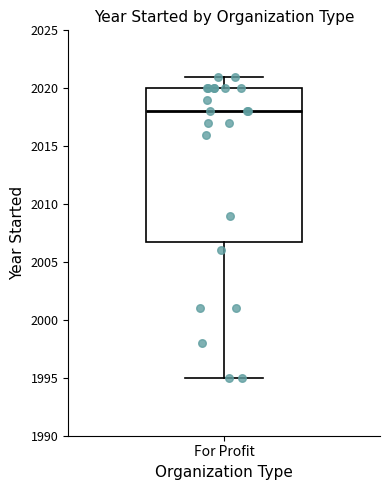

Transcribe this box plot: give where the median line is, the range the box spans, and where the two whiskers end, as read against the y-axis. The values are not printed on the chart, so give them approximately, as read against the axis.

median 2018, box 2007 to 2020, whiskers 1995 to 2021